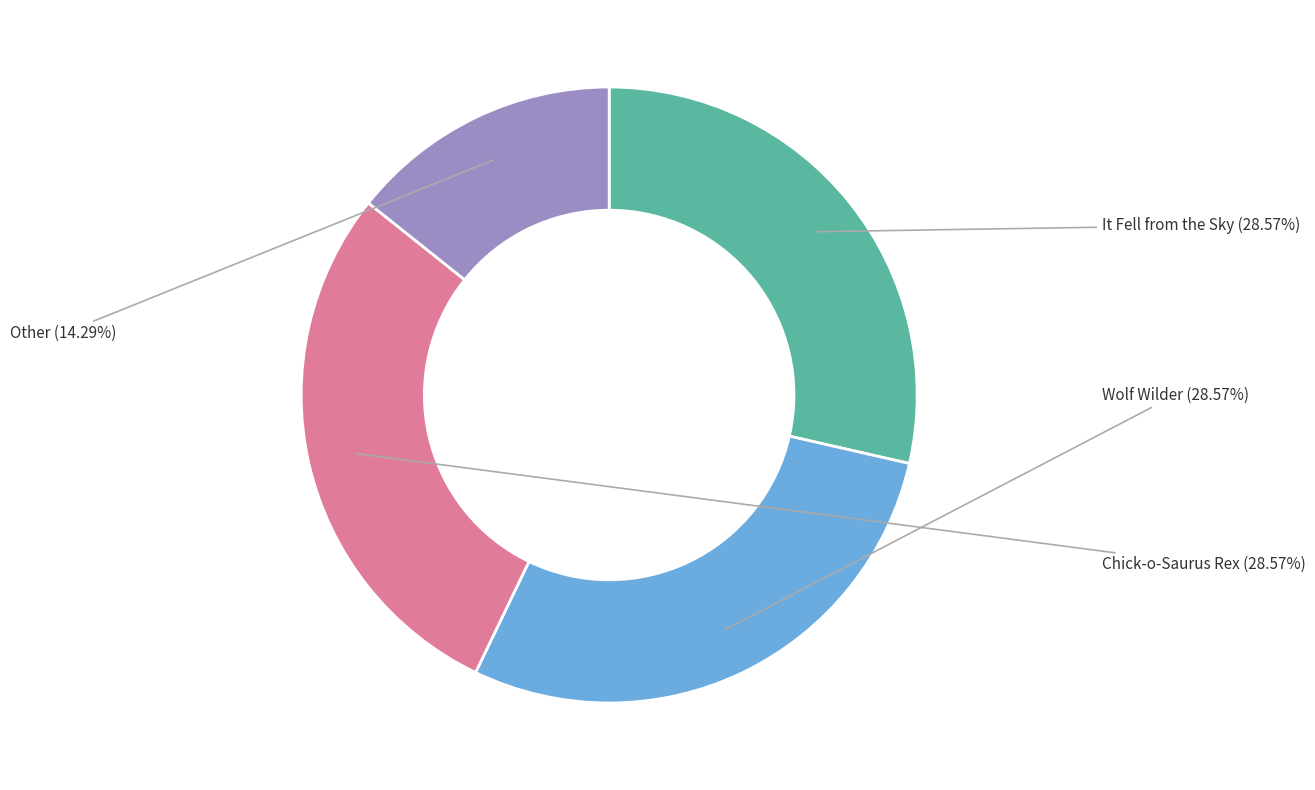

Does any single category account for the majority?

No